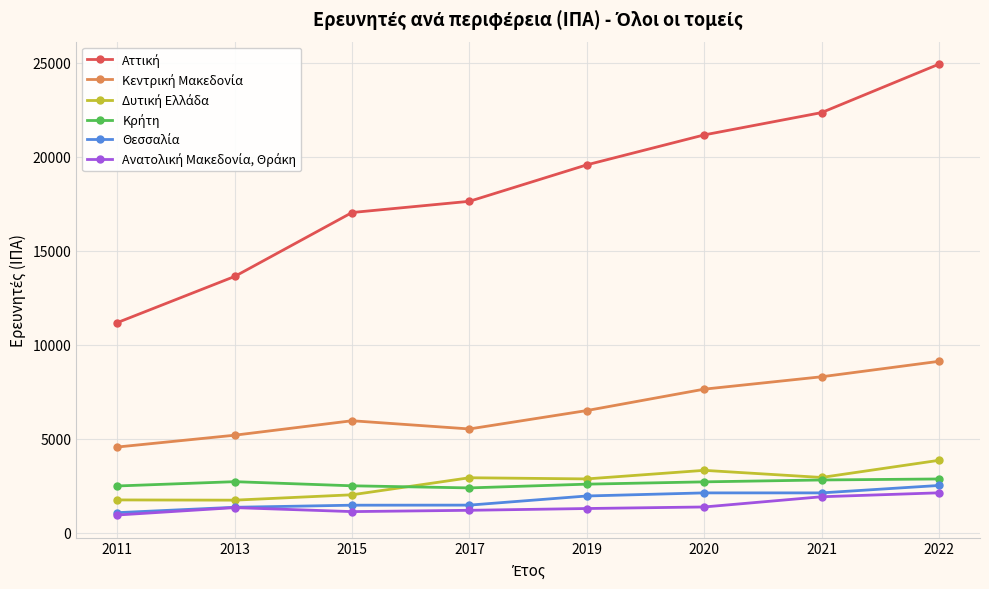

At which category is the sum across all series the highest?

2022